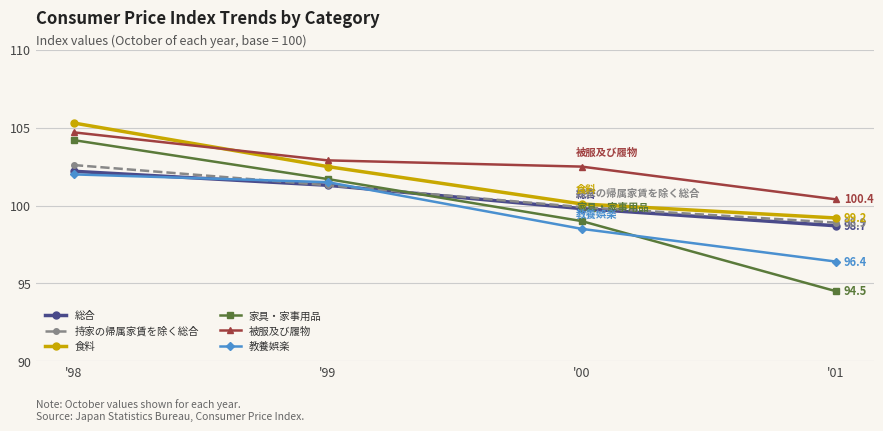

What value does the 持家の帰属家賃を除く総合 series have at '01?

98.9